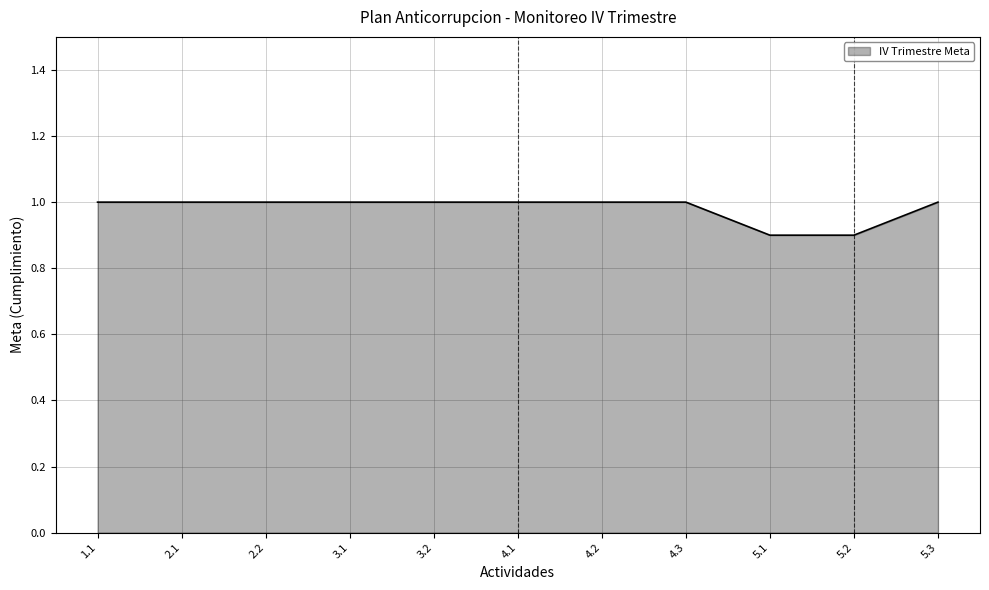

What is the smallest value displayed?

0.9